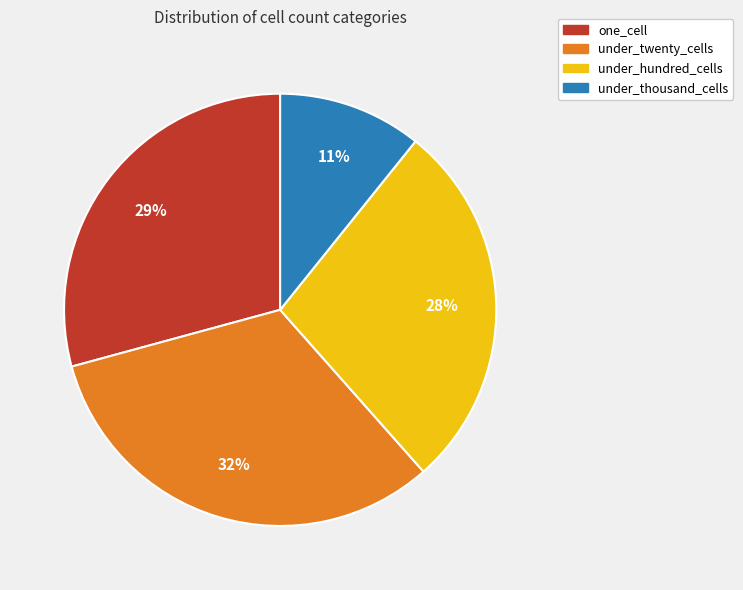

Combined, do under_twenty_cells and under_thousand_cells account for over 50%?

No